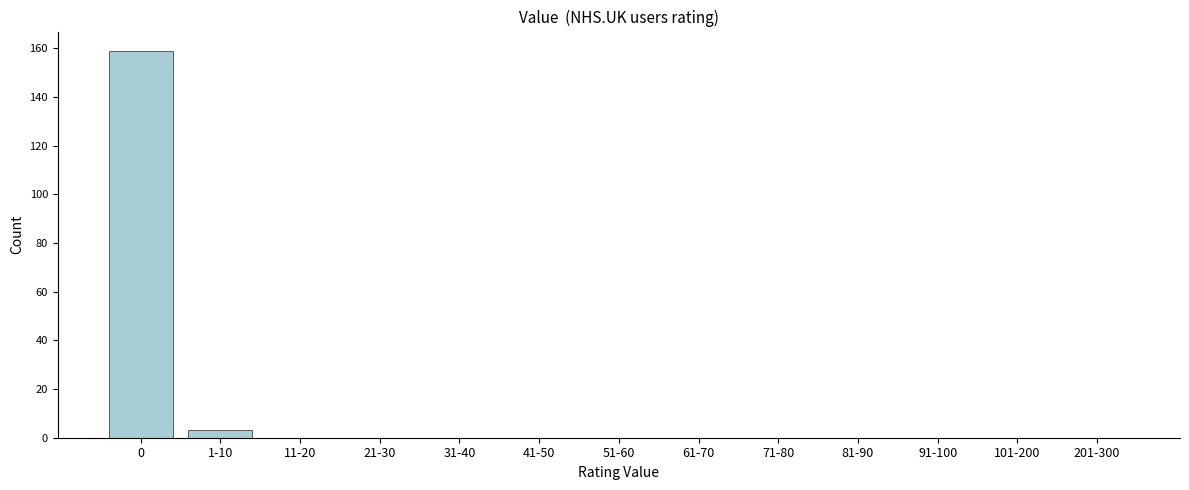

Reading left to right, transcribe all the data shown in this chart.

0=159	1-10=3	11-20=0	21-30=0	31-40=0	41-50=0	51-60=0	61-70=0	71-80=0	81-90=0	91-100=0	101-200=0	201-300=0